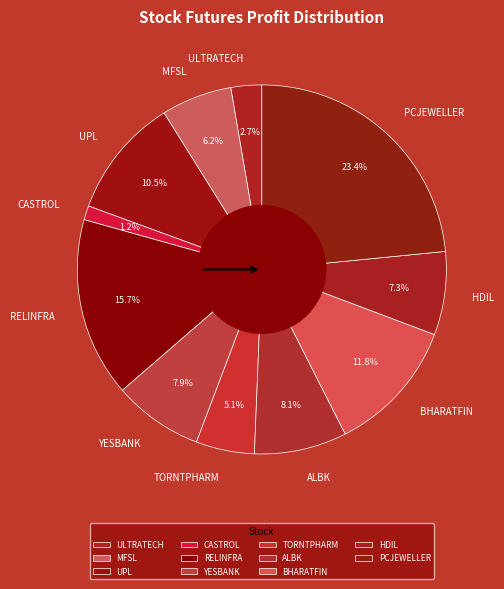

Is there a majority slice in this chart?

No